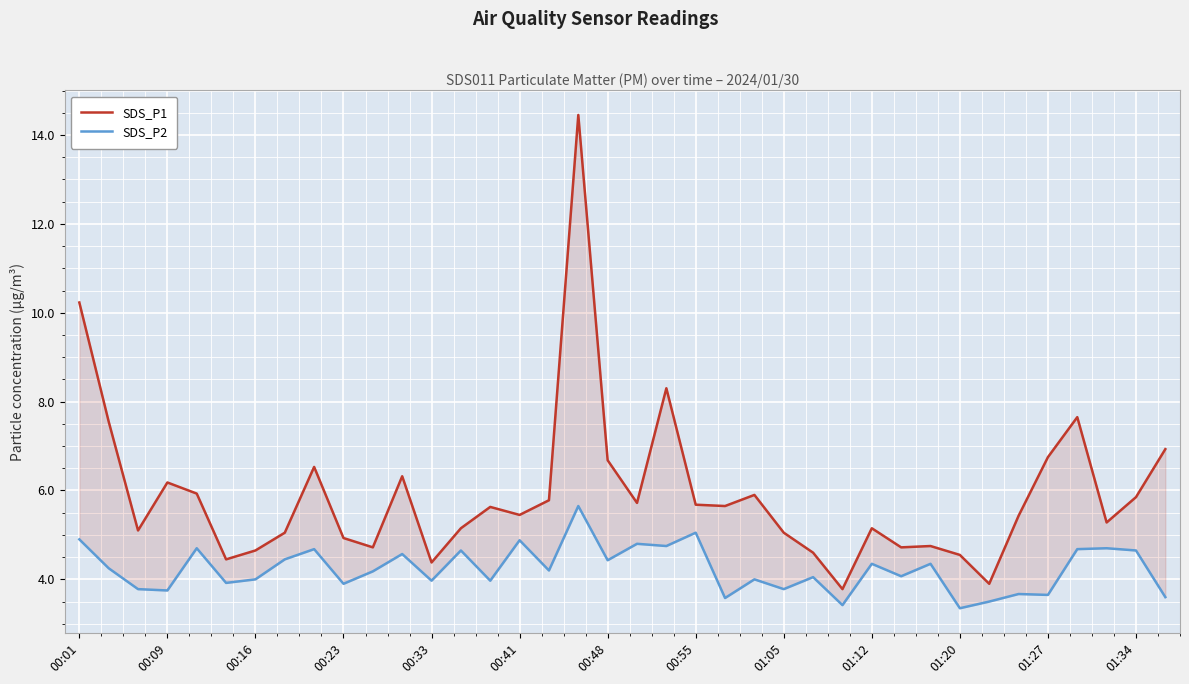

How many data points in SDS_P1 are less than 5?

11